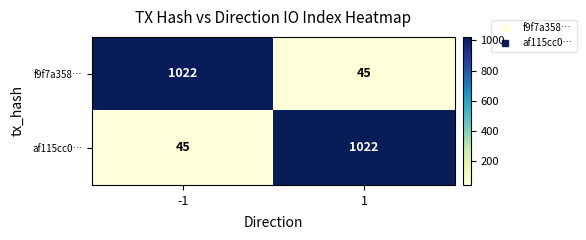

List the labels in order of af115cc0… value, largest first.

1, -1